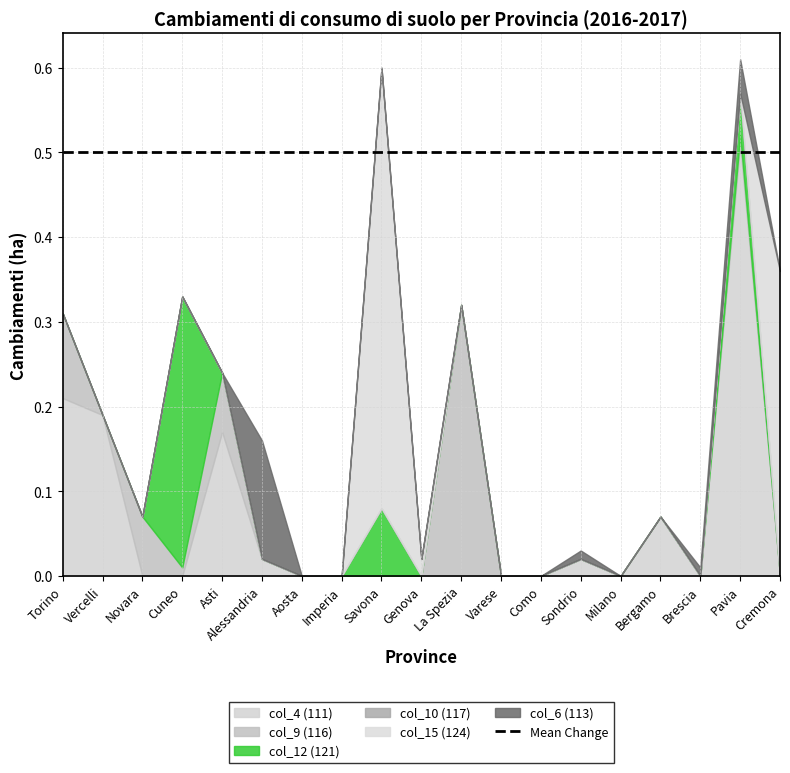

What are all the series names shown in the legend?

col_4 (111), col_9 (116), col_12 (121), col_10 (117), col_15 (124), col_6 (113)